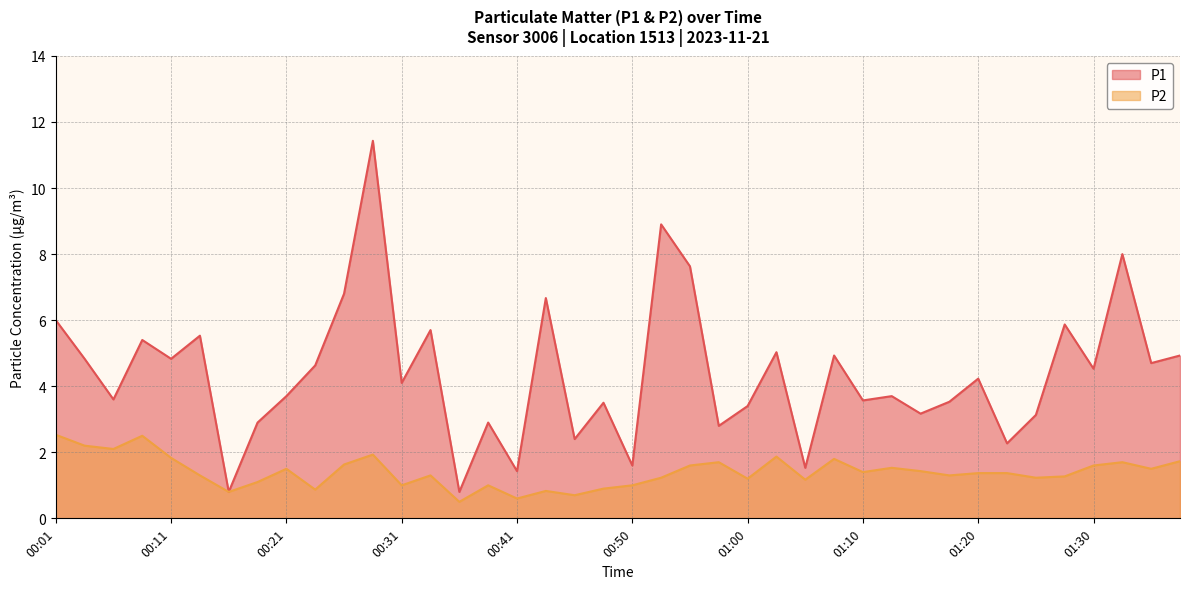

What is the smallest value displayed?

0.5